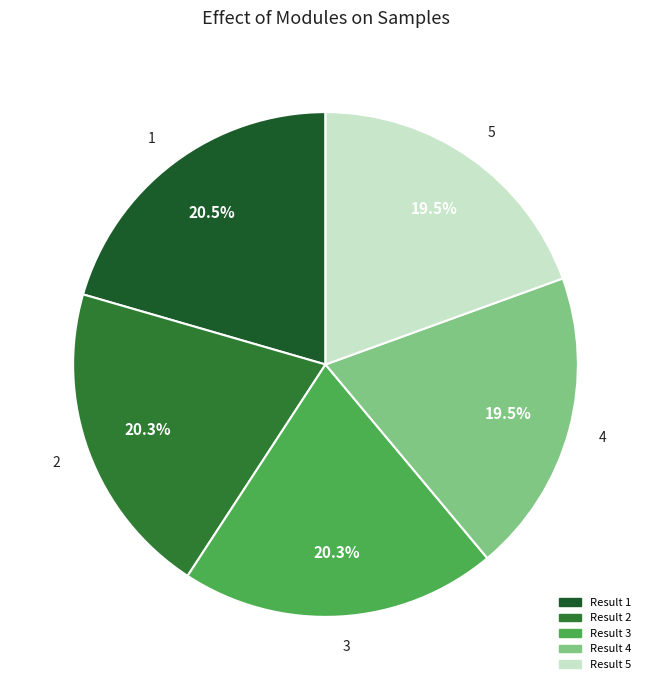

To the nearest percent, what is the average slice percentage?

20%